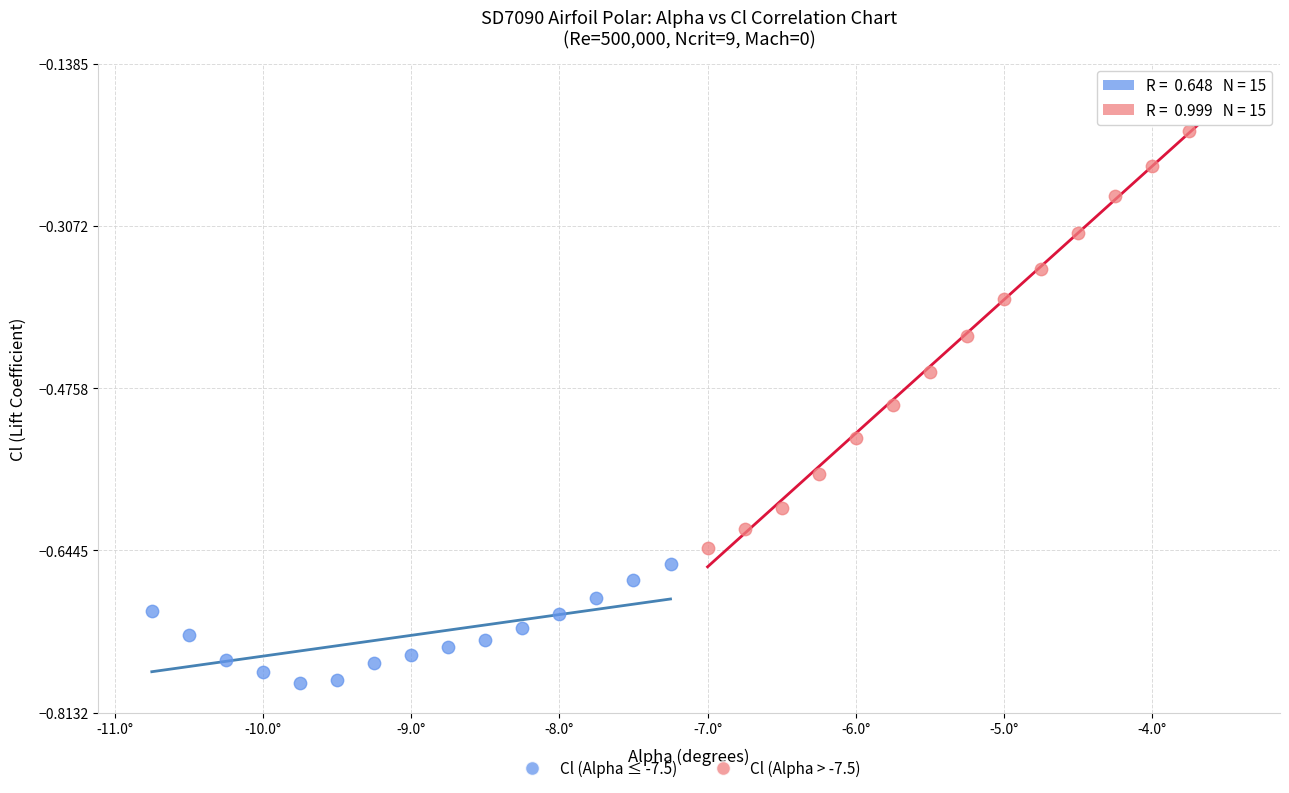

What are all the series names shown in the legend?

Cl (Alpha ≤ -7.5), Cl (Alpha > -7.5)